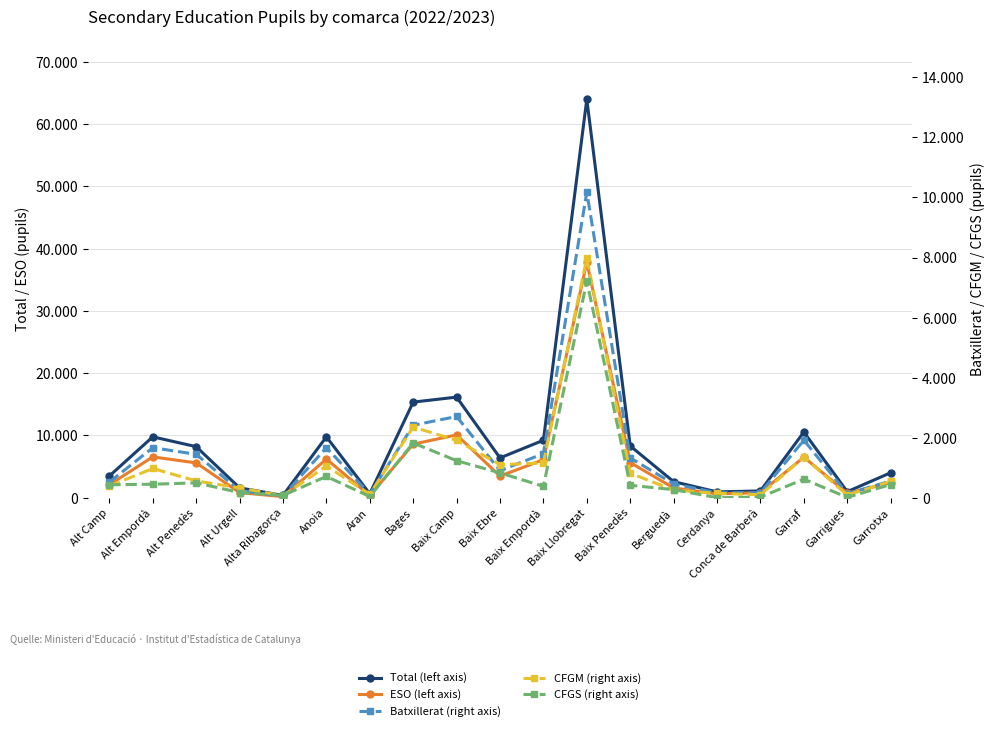

At Baix Empordà, list the series in order from smallest to largest.

CFGS (right axis), CFGM (right axis), Batxillerat (right axis), ESO (left axis), Total (left axis)